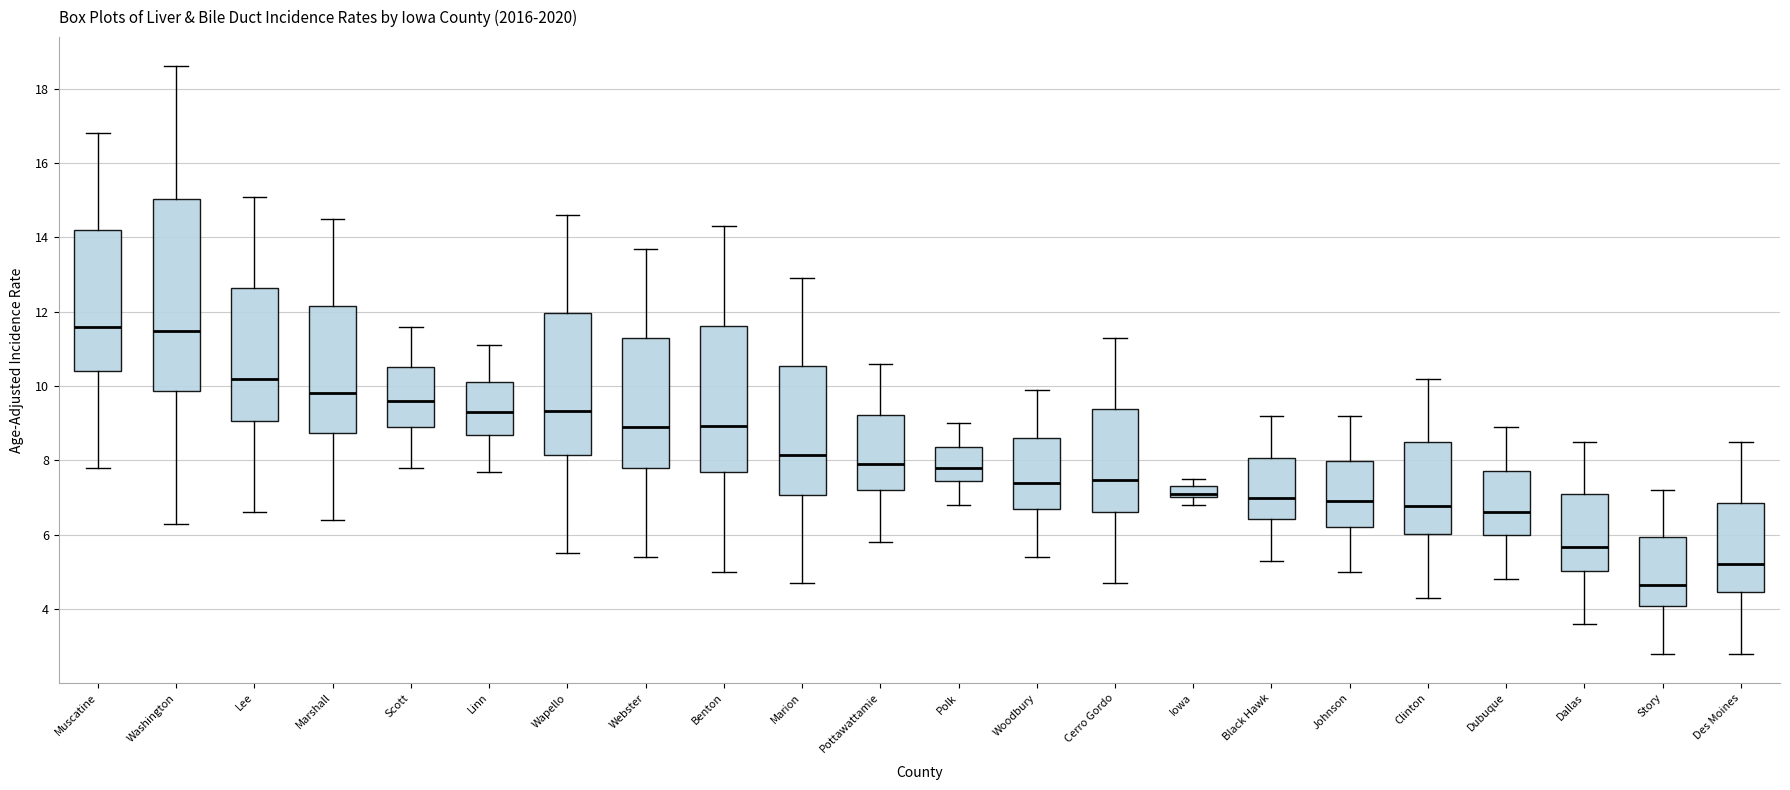

Where does the lower whisker of the box for Marshall end on the y-axis? The values are not printed on the chart, so give them approximately, as read against the axis.

6.4